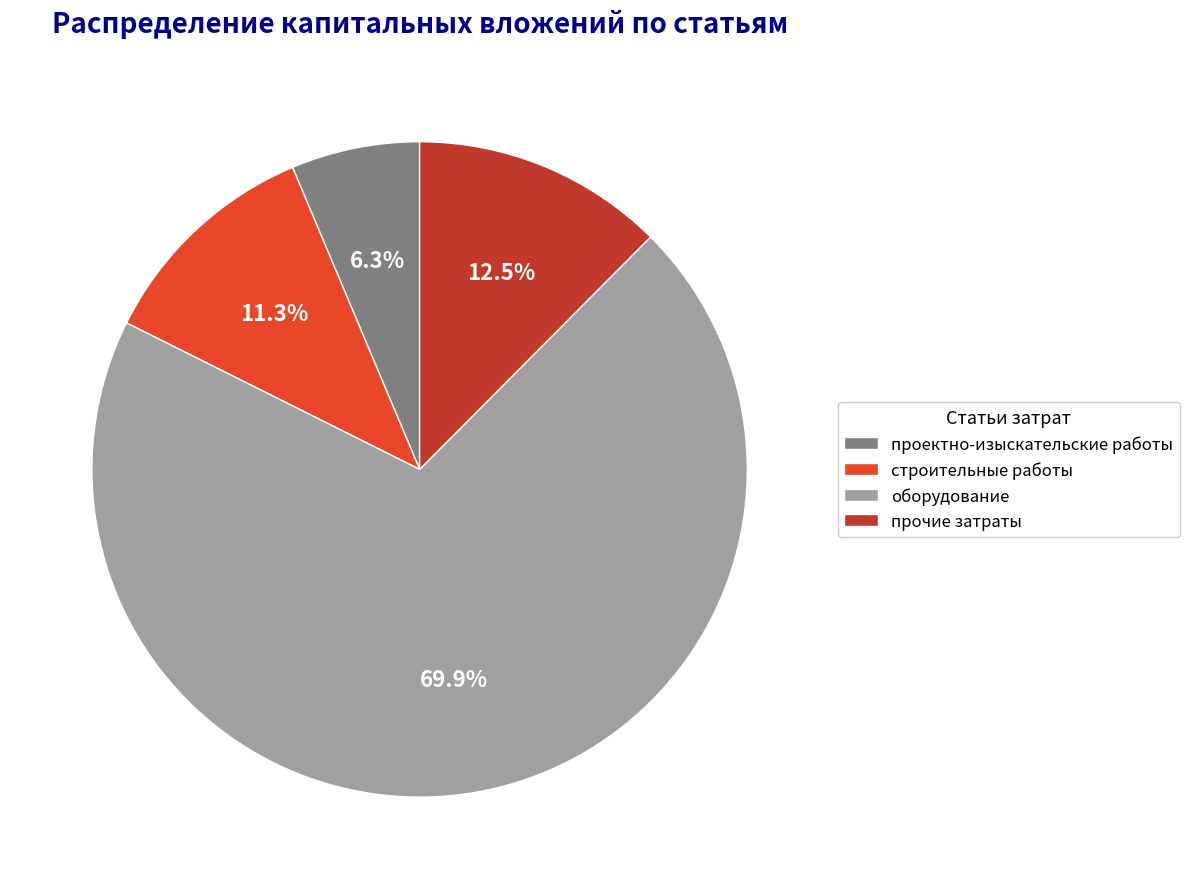

To the nearest percent, what is the difference between the largest and smallest slice percentages?

64%